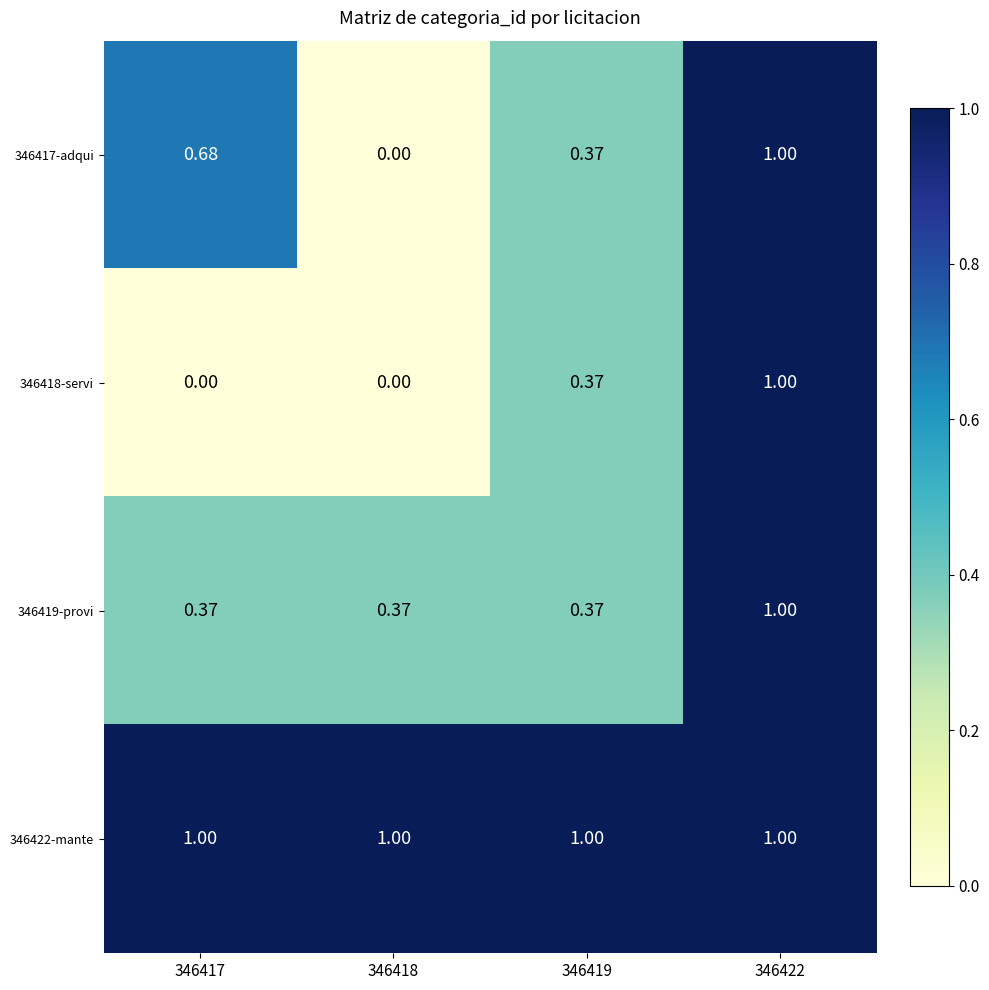

At which category is the sum across all series the highest?

346422